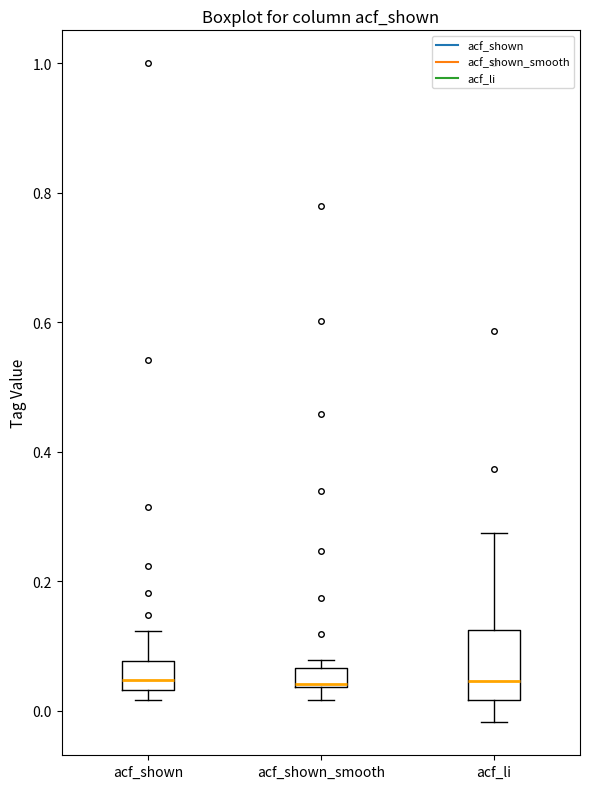

Where is the upper edge of the box for acf_shown on the y-axis? The values are not printed on the chart, so give them approximately, as read against the axis.

0.08